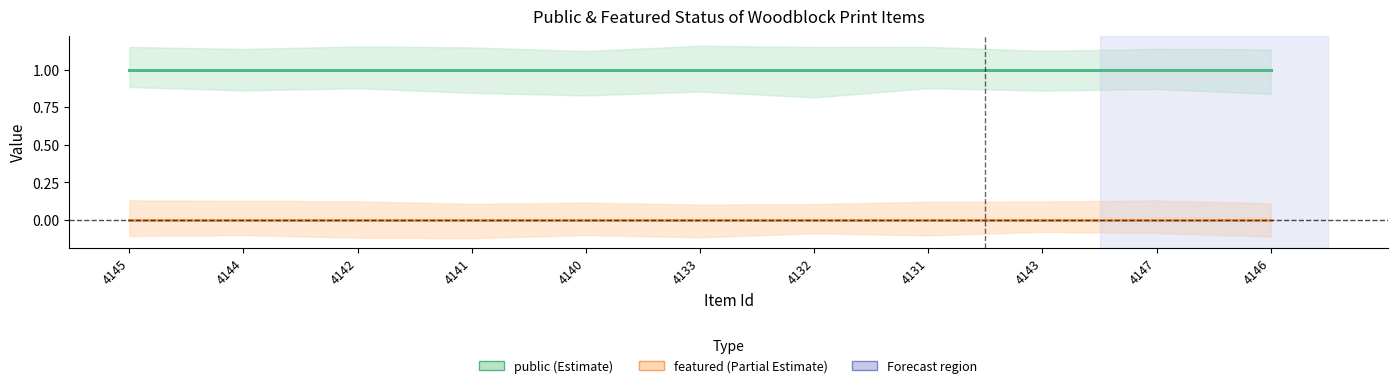

How many lines are shown in the chart?

2